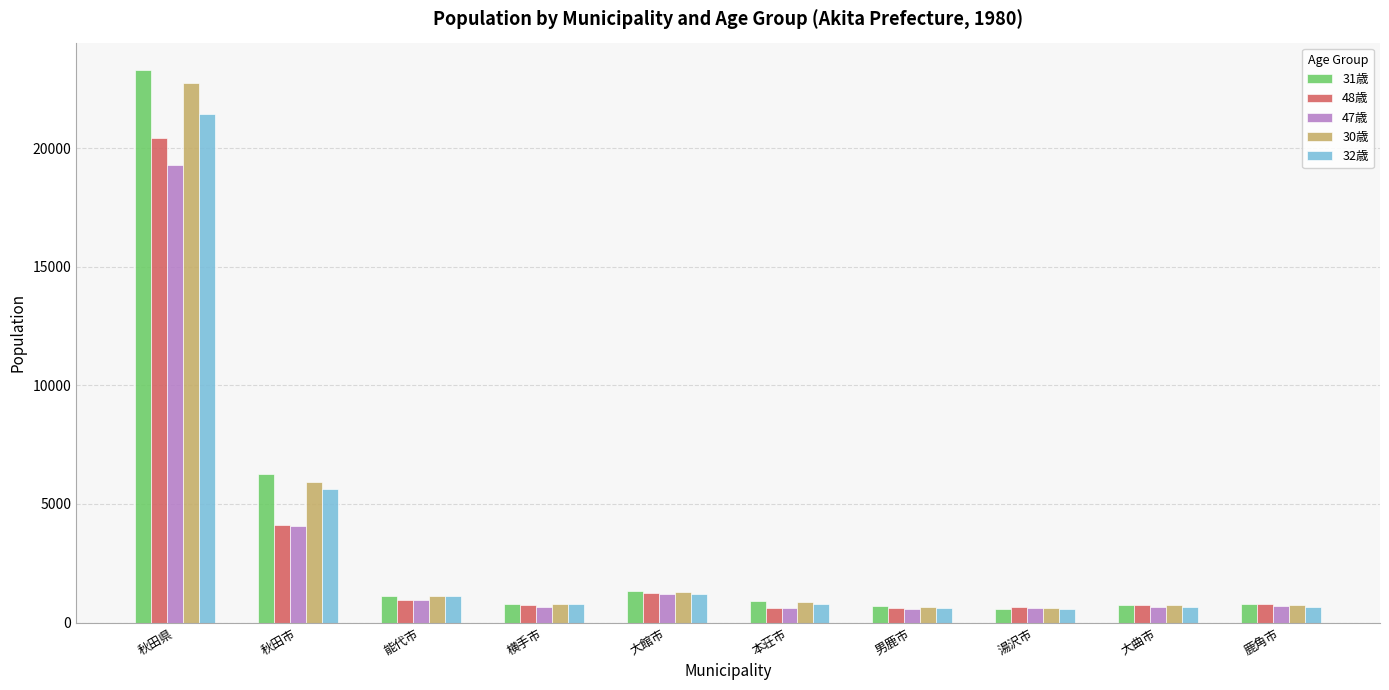

What is the minimum value for 32歳?

589